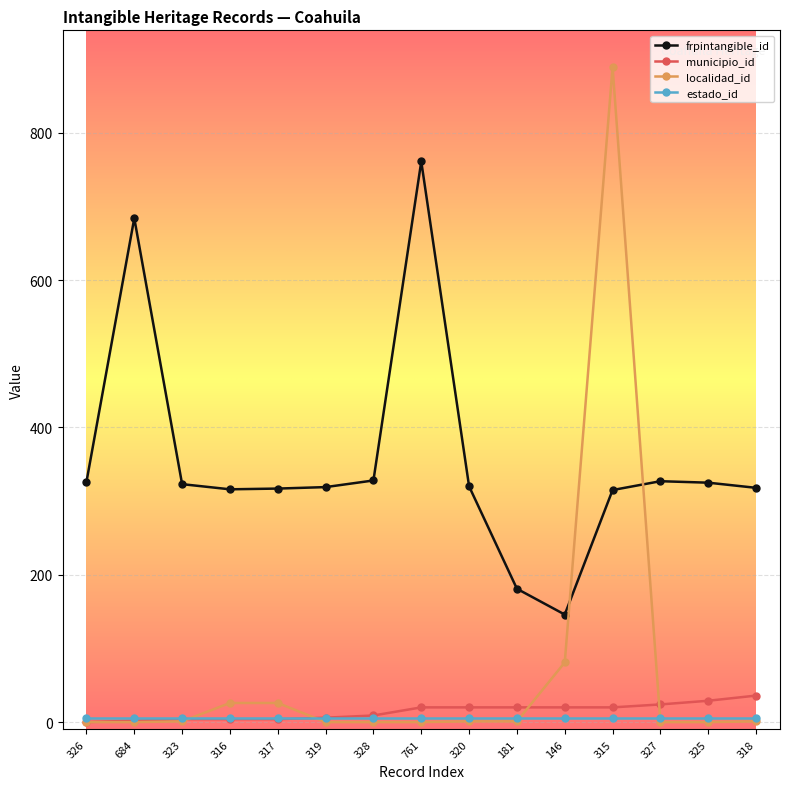

Which series has the largest total across all categories?

frpintangible_id